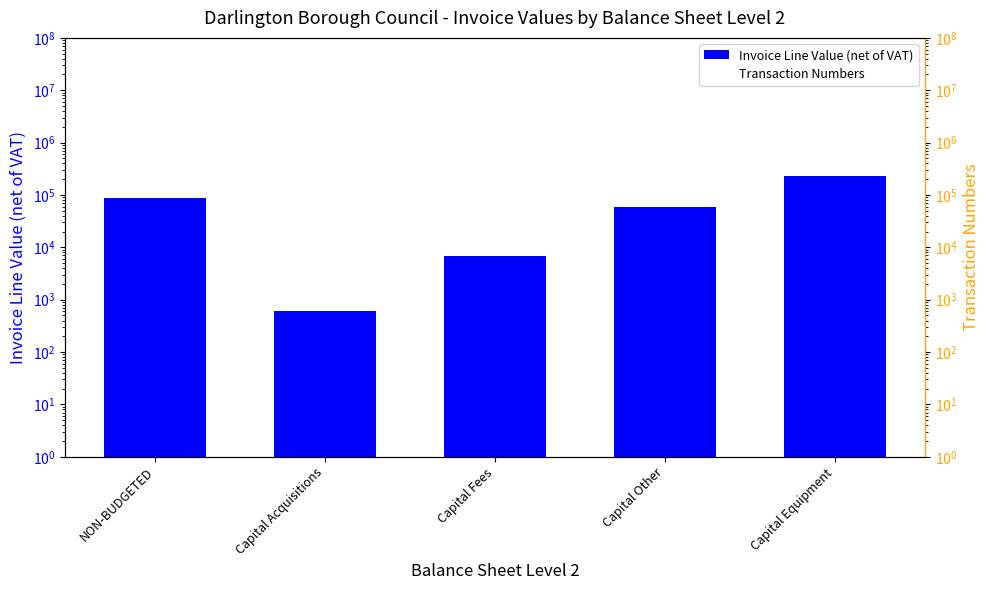

What is the value of the Transaction Numbers bar at the 3rd from the left?

66553892.0